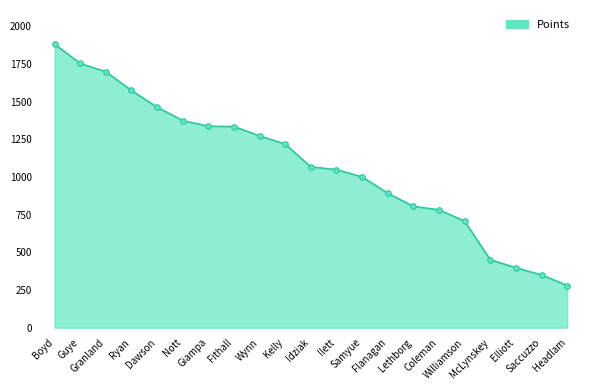

What is the minimum value shown in the chart?

279.8